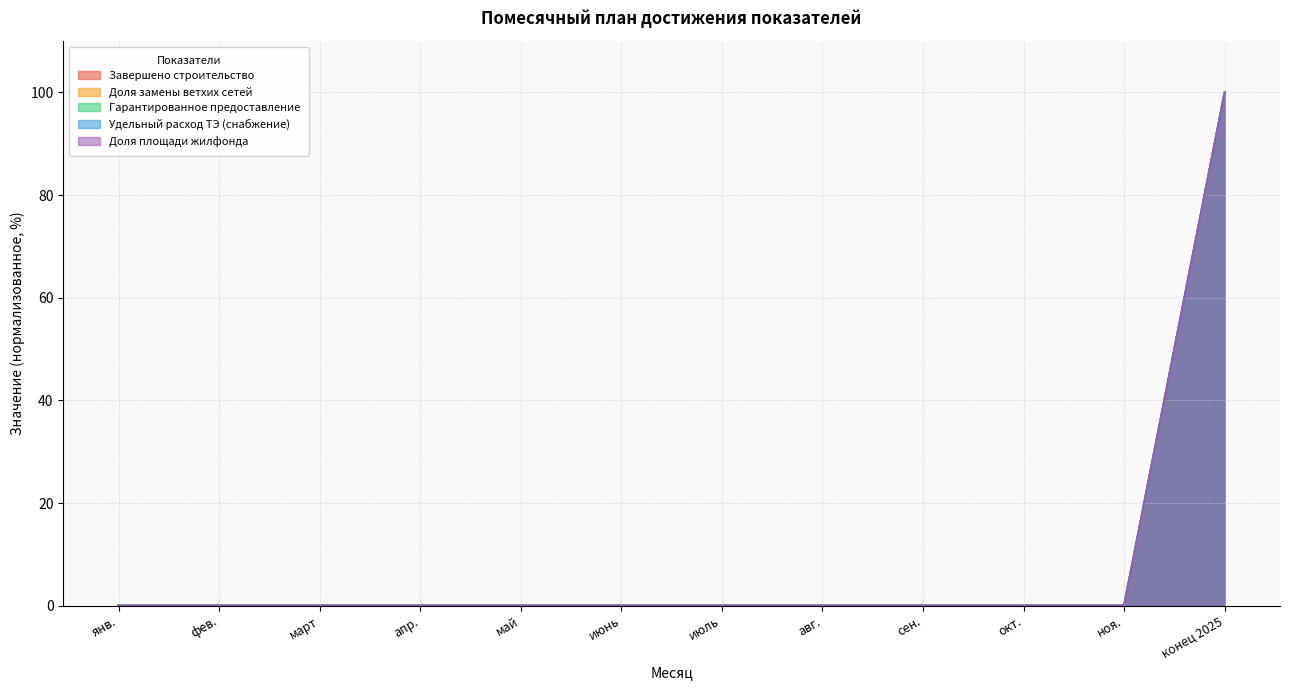

Is it true that Завершено строительство equals 45 at окт.?

False